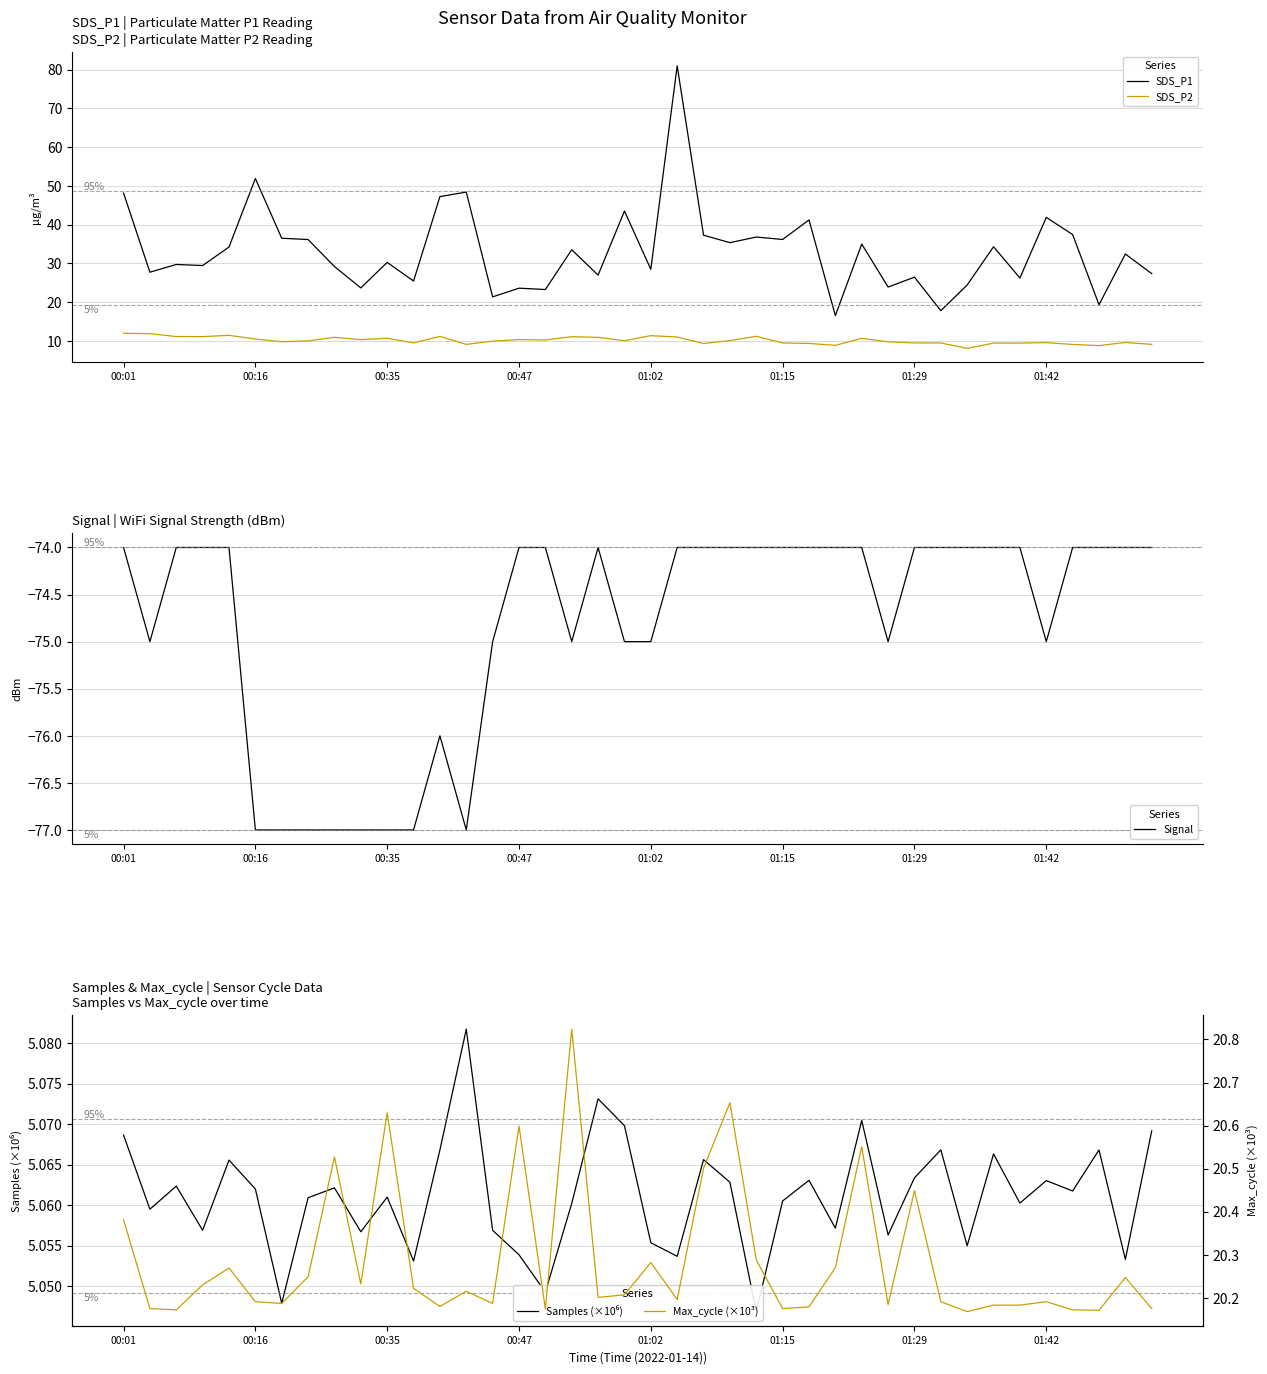

True or false: SDS_P1 and SDS_P2 intersect in this chart.

False